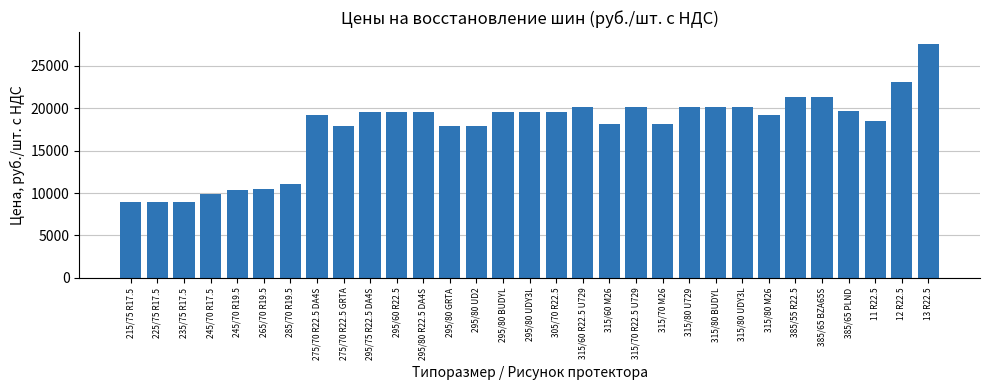

What is the difference between the values at 315/80 UDY3L and 295/80 UD2?

2160